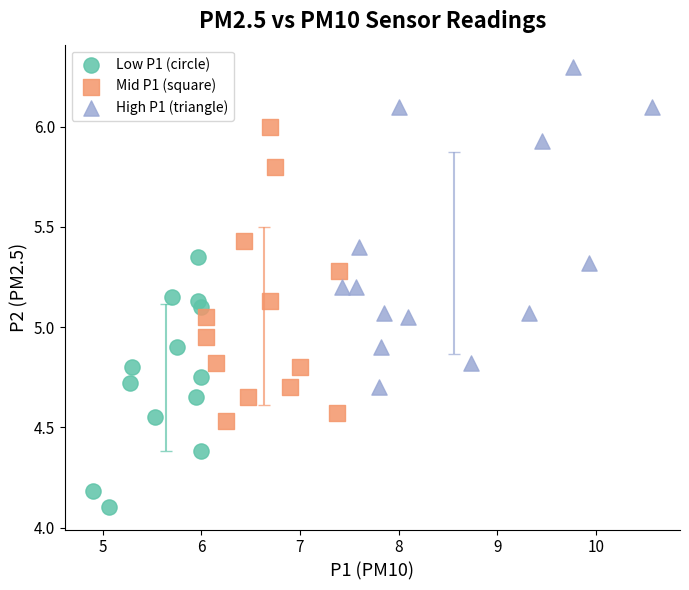

Which series reaches the maximum Y coordinate?

High P1 (triangle)